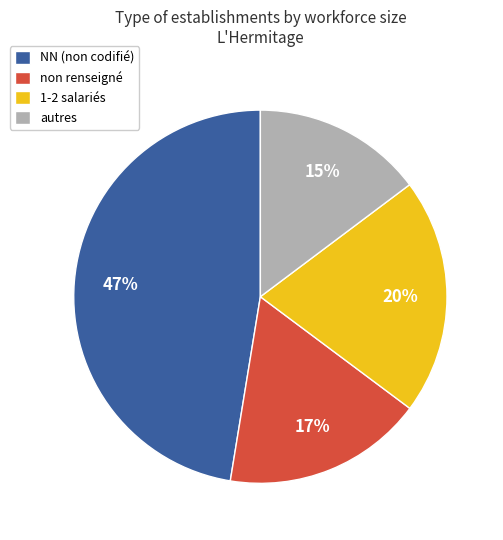

Is the sum of non renseigné and 1-2 salariés greater than half?

No